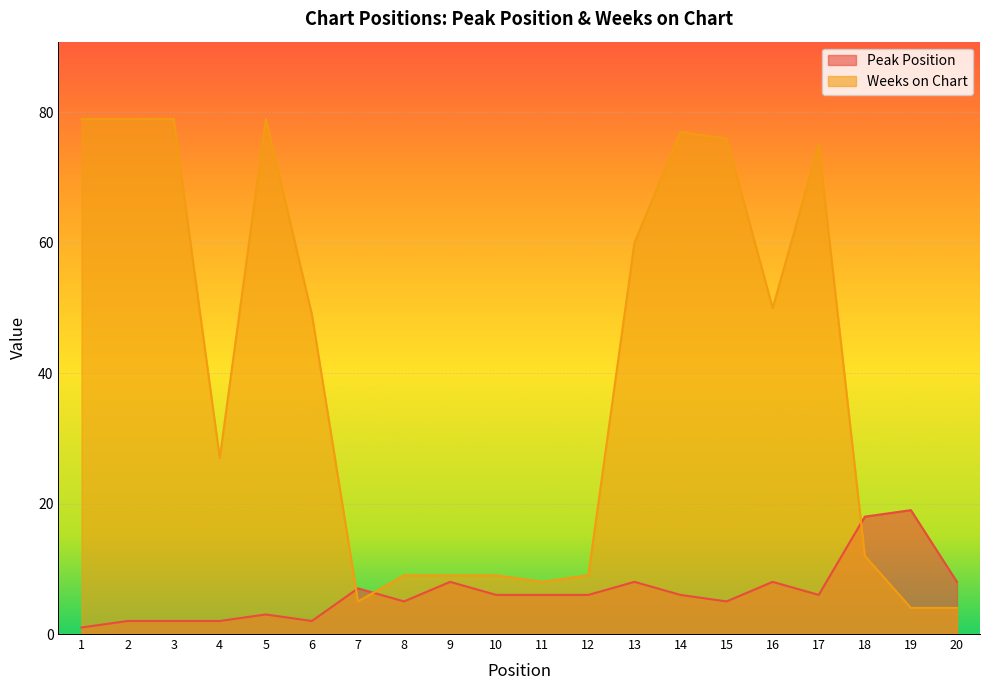

What is the maximum value shown in the chart?

79